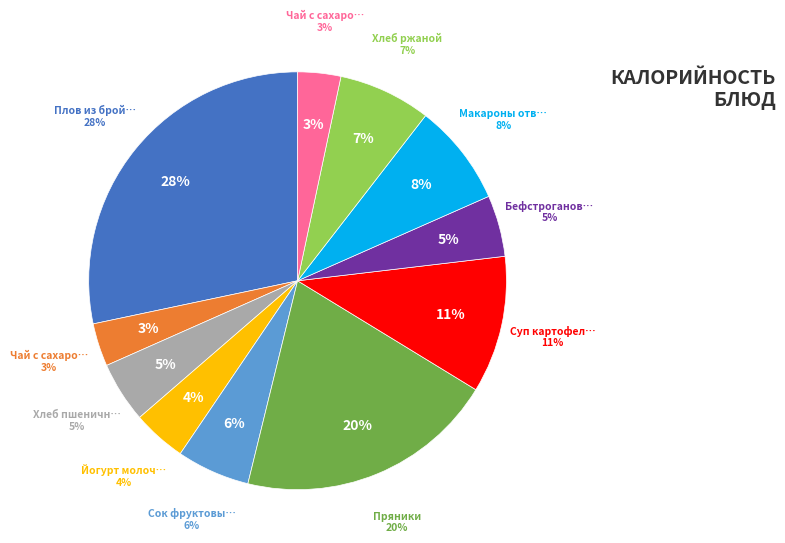

What is the smallest slice in the pie chart?

Чай с сахаром (завтрак)